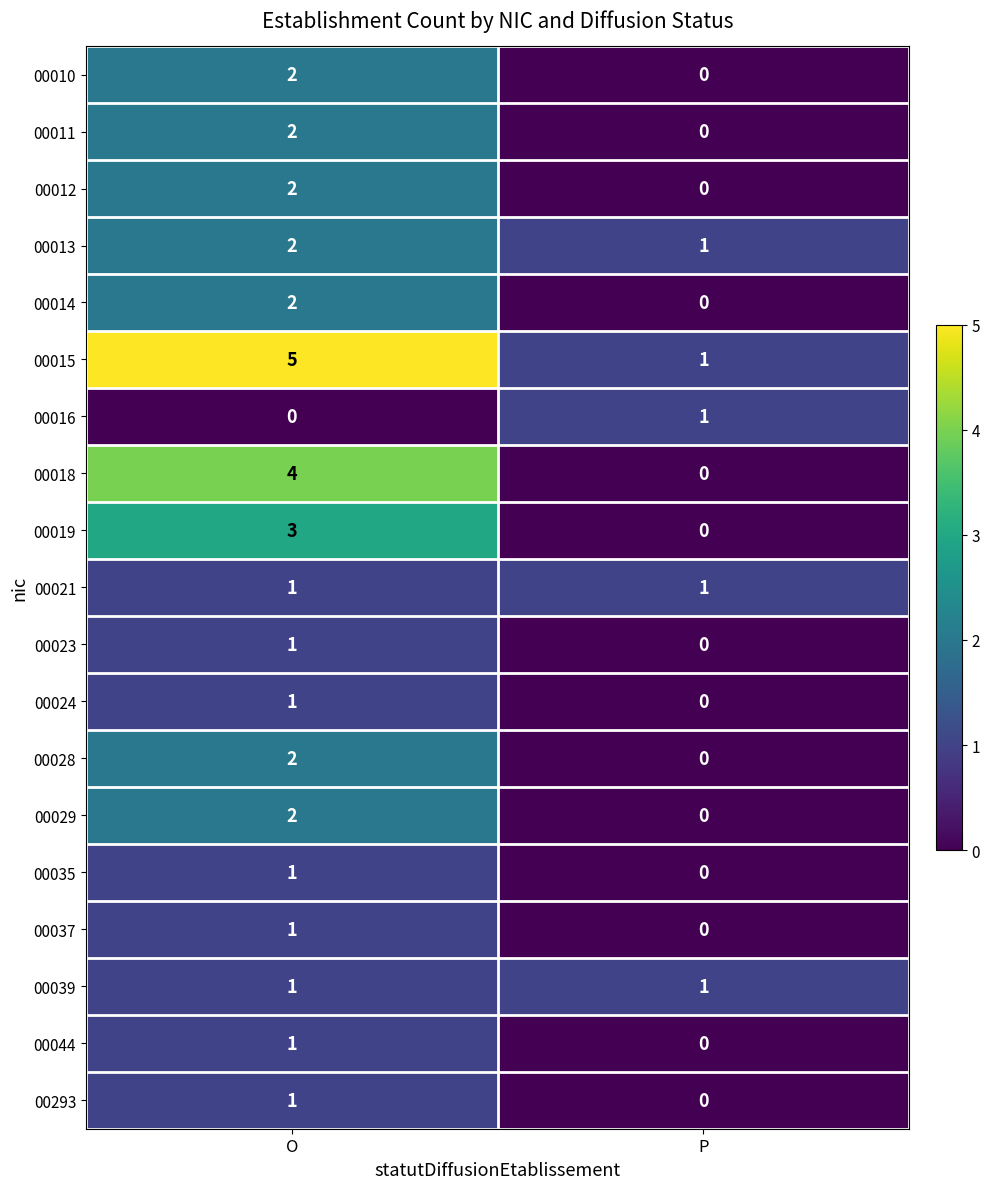

Is it true that 00028 equals 2 at O?

True